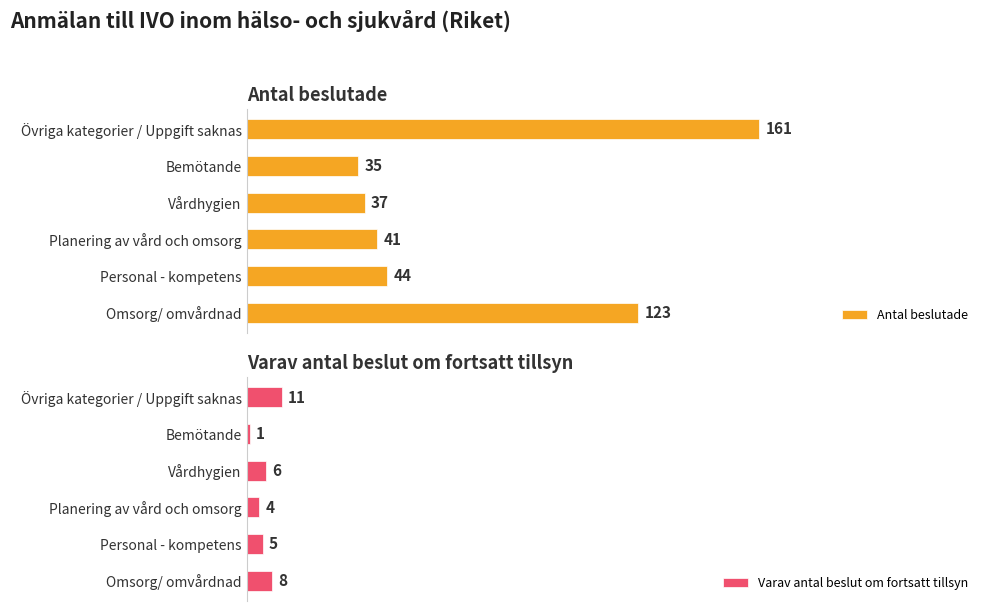

Rank the categories by Antal beslutade value from highest to lowest.

Övriga kategorier / Uppgift saknas, Omsorg/ omvårdnad, Personal - kompetens, Planering av vård och omsorg, Vårdhygien, Bemötande